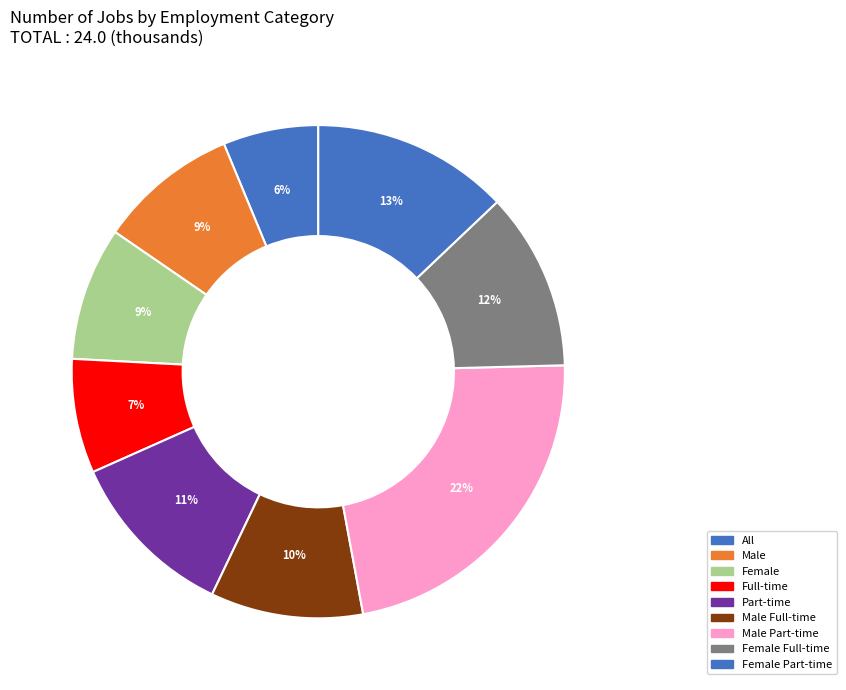

To the nearest percent, what is the average slice percentage?

11%